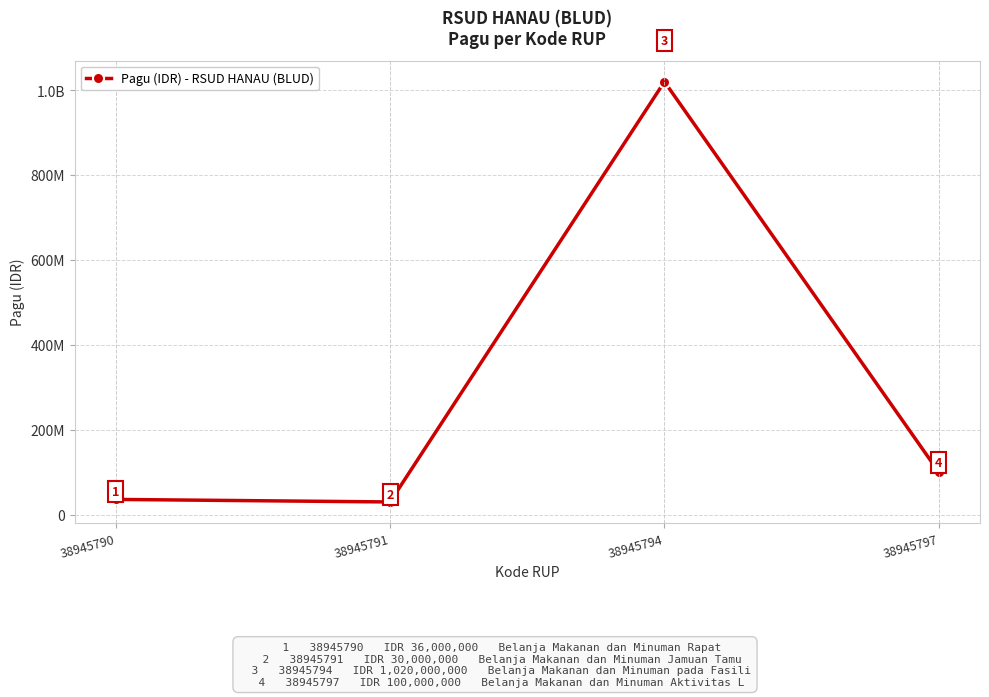

At which category does the data reach its first local peak?

38945794